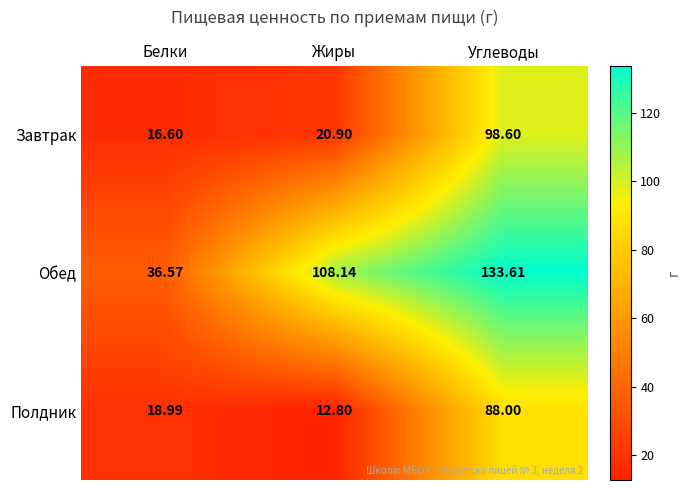

At which label does Полдник first exceed 18?

Белки